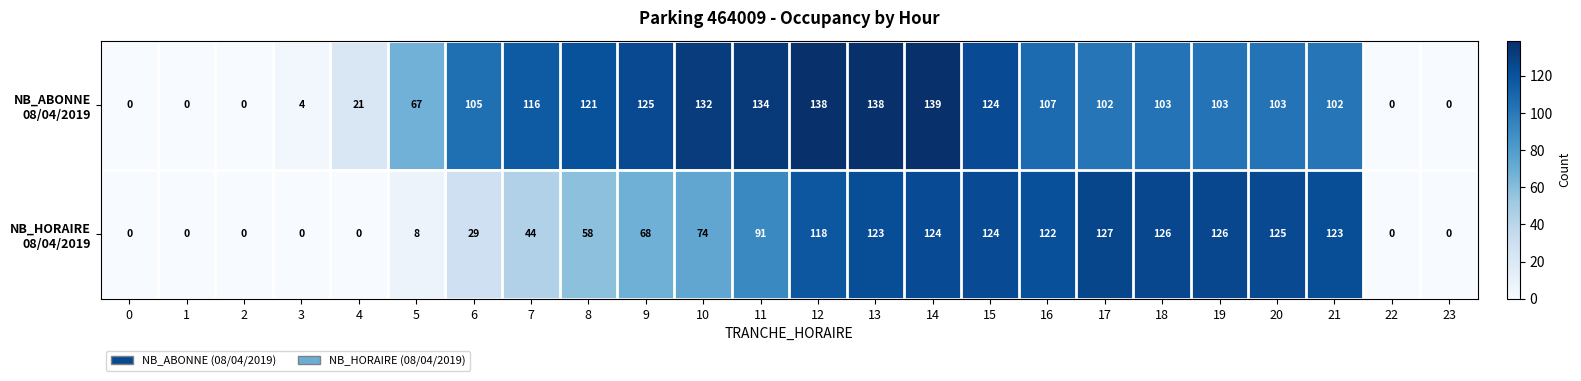

What is the difference between the highest and lowest values at 17?

25